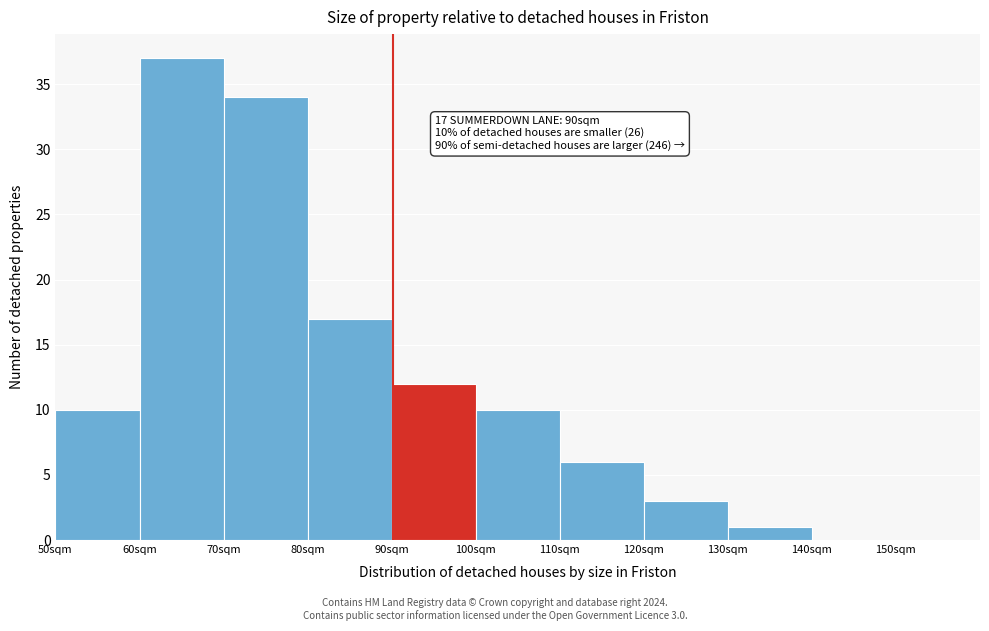

Over which range of the x-axis is the bar tallest?

60 to 70